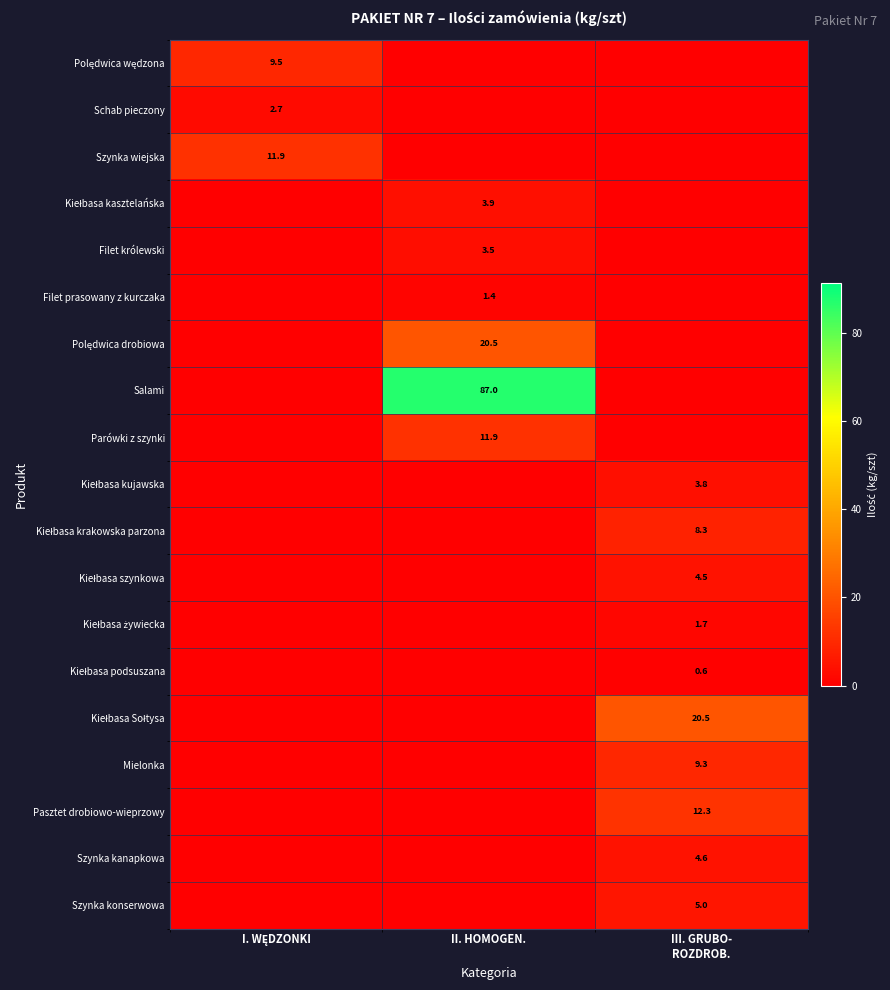

Which label corresponds to the smallest value in the chart?

II. HOMOGEN.